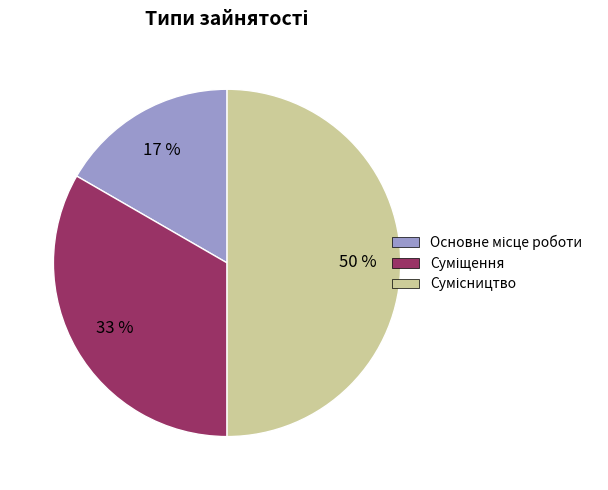

To the nearest percent, what is the difference between the largest and smallest slice percentages?

33%